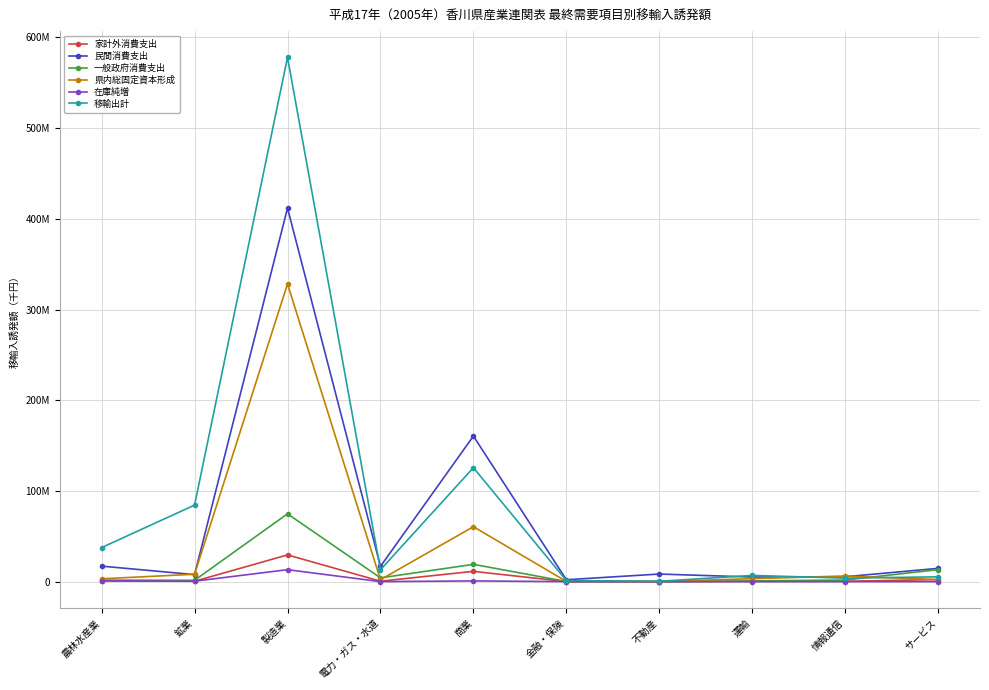

What position from the right is 運輸?

3